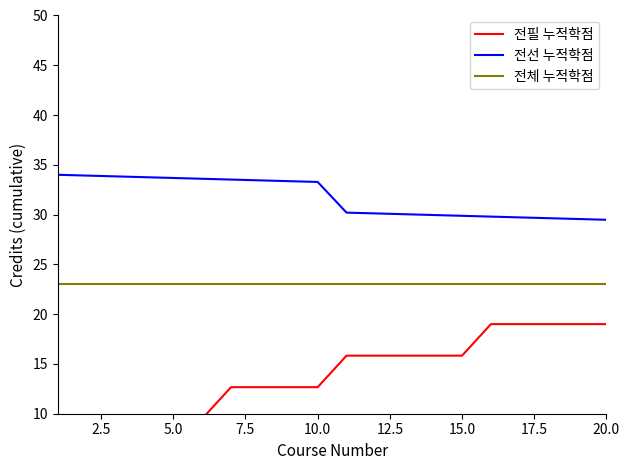

What is the difference between the second highest and second lowest values in the 전선 누적학점 series?

4.4